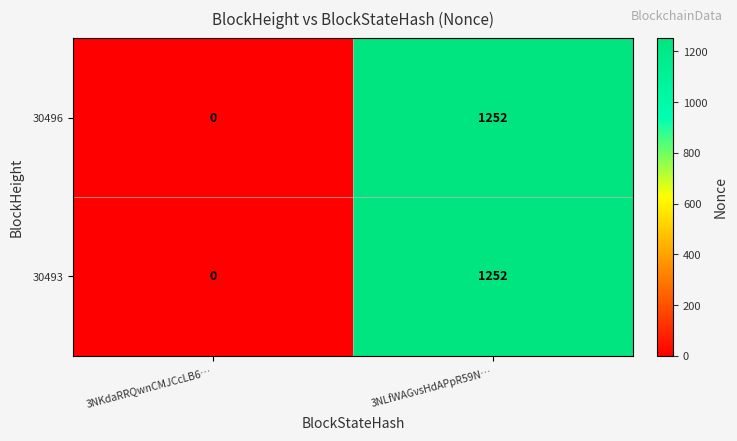

Reading left to right, extract all data points from this chart.

30496: 3NKdaRRQwnCMJCcLB6…=0	3NLfWAGvsHdAPpR59N…=1252
30493: 3NKdaRRQwnCMJCcLB6…=0	3NLfWAGvsHdAPpR59N…=1252